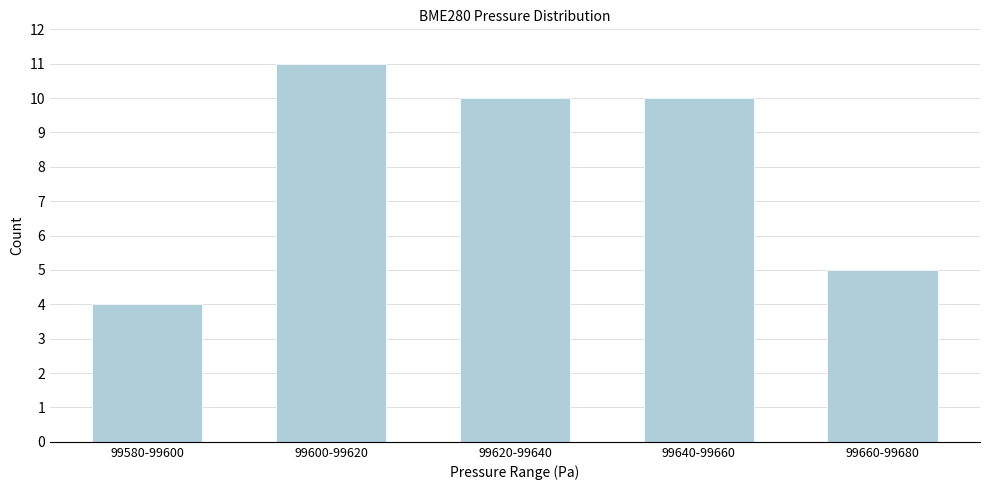

Reading left to right, list all the values displayed in this chart.

4	11	10	10	5